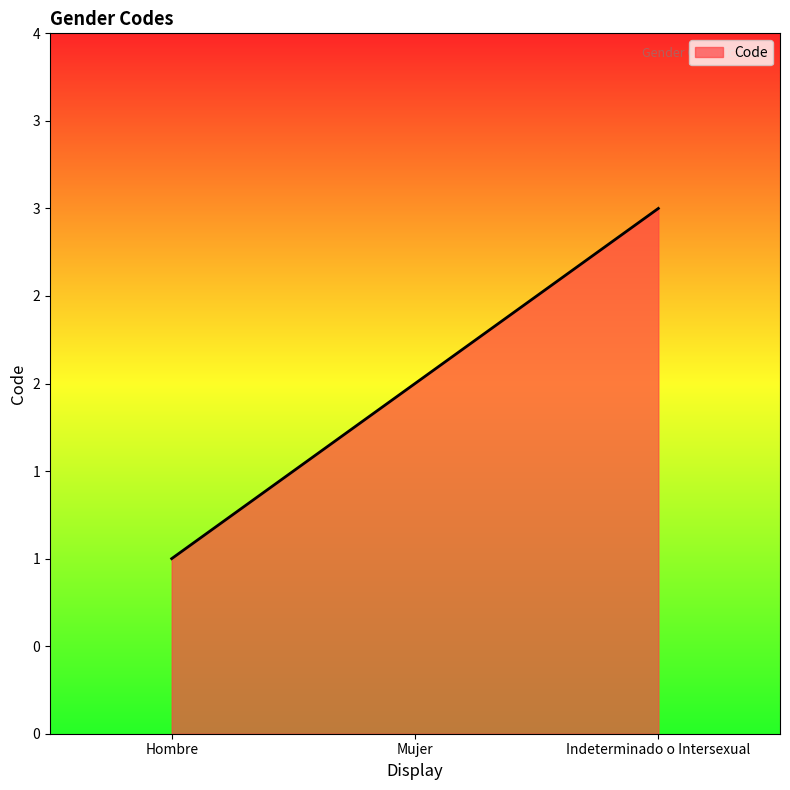

Does the chart have visible grid lines?

No